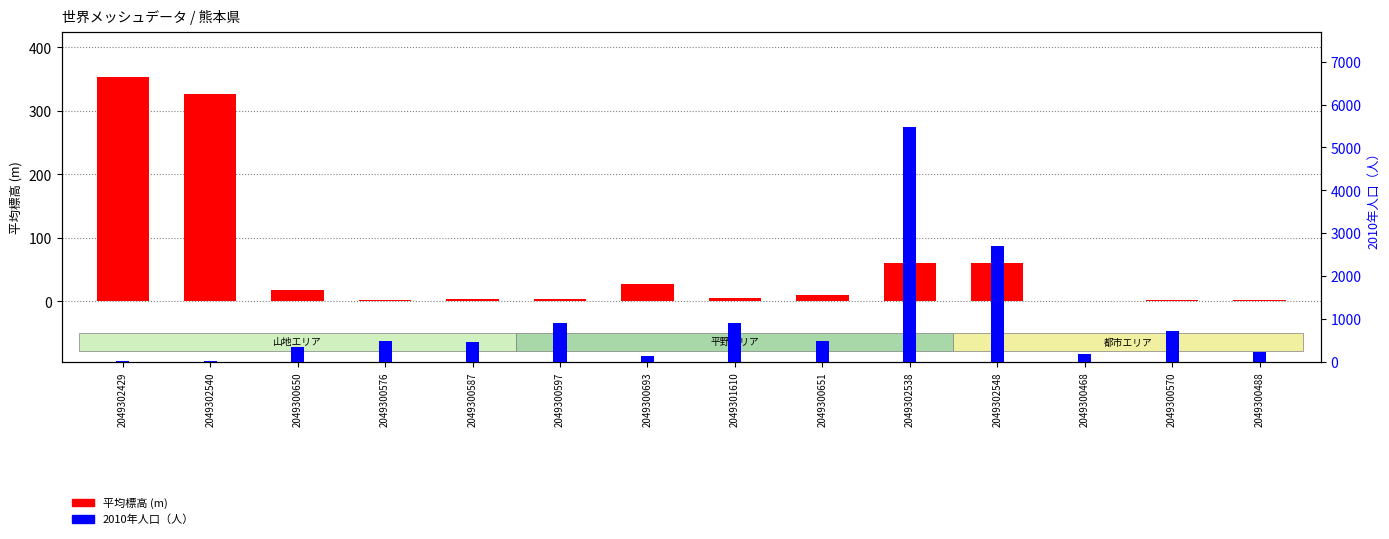

Rank the series by their average value, from lowest to highest.

平均標高 (m), 2010年人口（人）